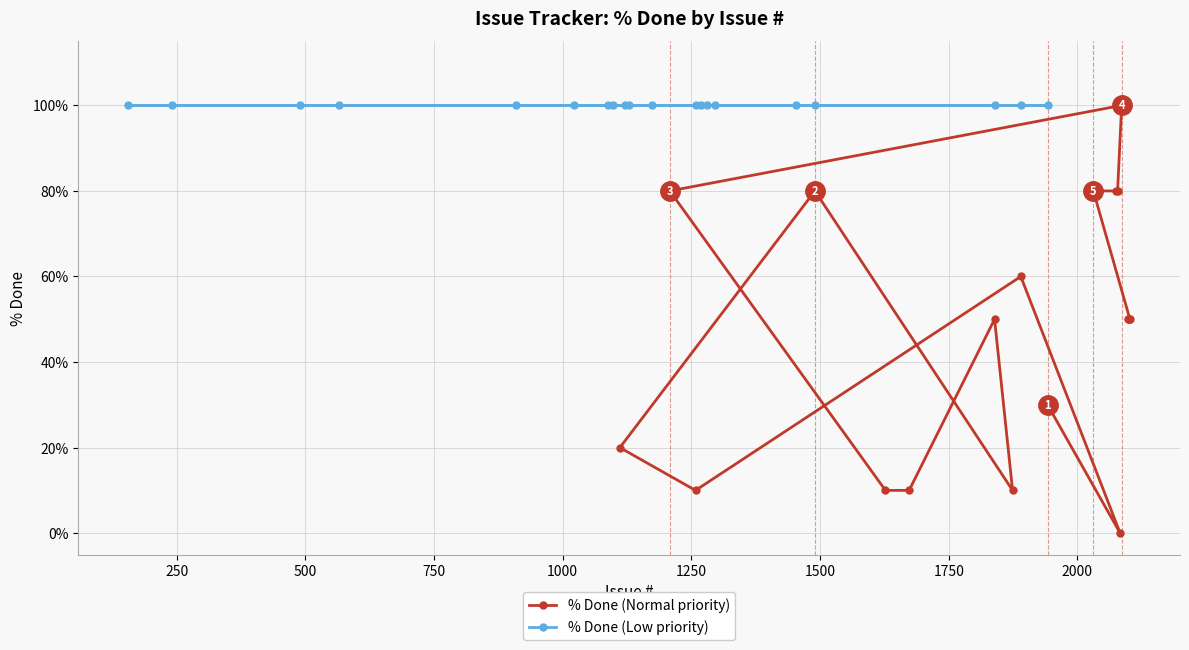

What are all the series names shown in the legend?

% Done (Normal priority), % Done (Low priority)